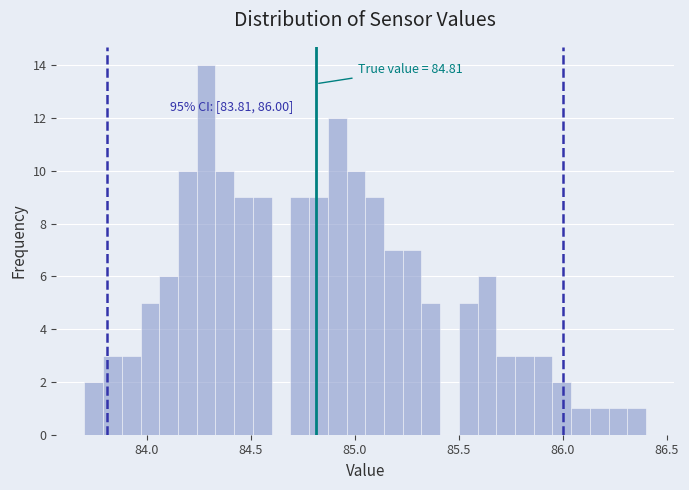

Around what value on the x-axis is the tallest bar? Give the approximate position of its centre, as read against the axis.

84.30